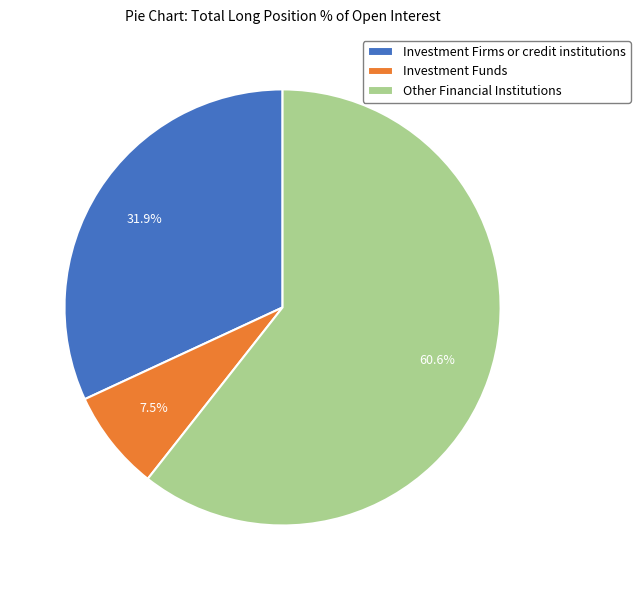

What is the largest slice in the pie chart?

Other Financial Institutions